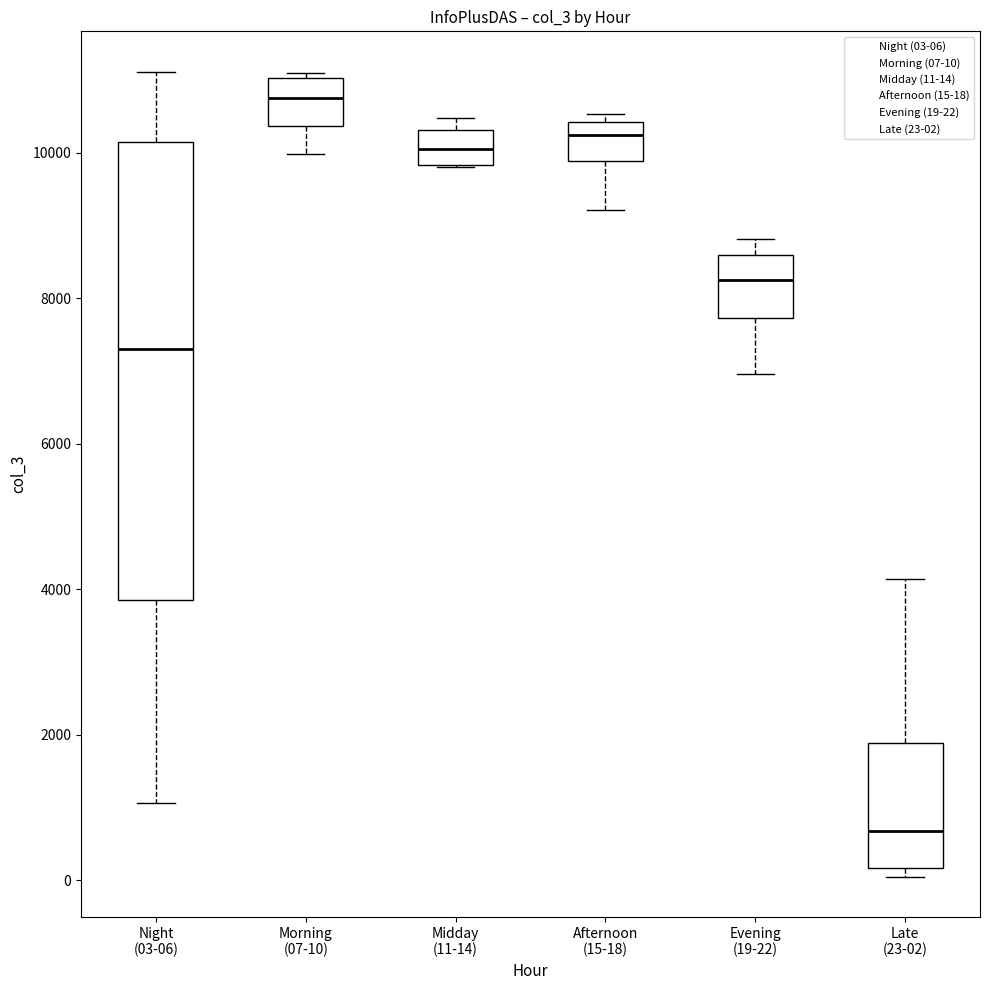

Reading left to right, read every box against the y-axis: the position of its median line, the range the box covers, and the ends of its whiskers. The values are not printed on the chart, so give them approximately, as read against the axis.

Night (03-06): median 7400, box 3800 to 10200, whiskers 1000 to 11200
Morning (07-10): median 10800, box 10400 to 11000, whiskers 10000 to 11000 (just above the box's upper edge)
Midday (11-14): median 10000, box 9800 to 10400, whiskers 9800 to 10400 (just above the box's upper edge)
Afternoon (15-18): median 10200, box 9800 to 10400, whiskers 9200 to 10600
Evening (19-22): median 8200, box 7800 to 8600, whiskers 7000 to 8800
Late (23-02): median 600, box 200 to 1800, whiskers 0 to 4200